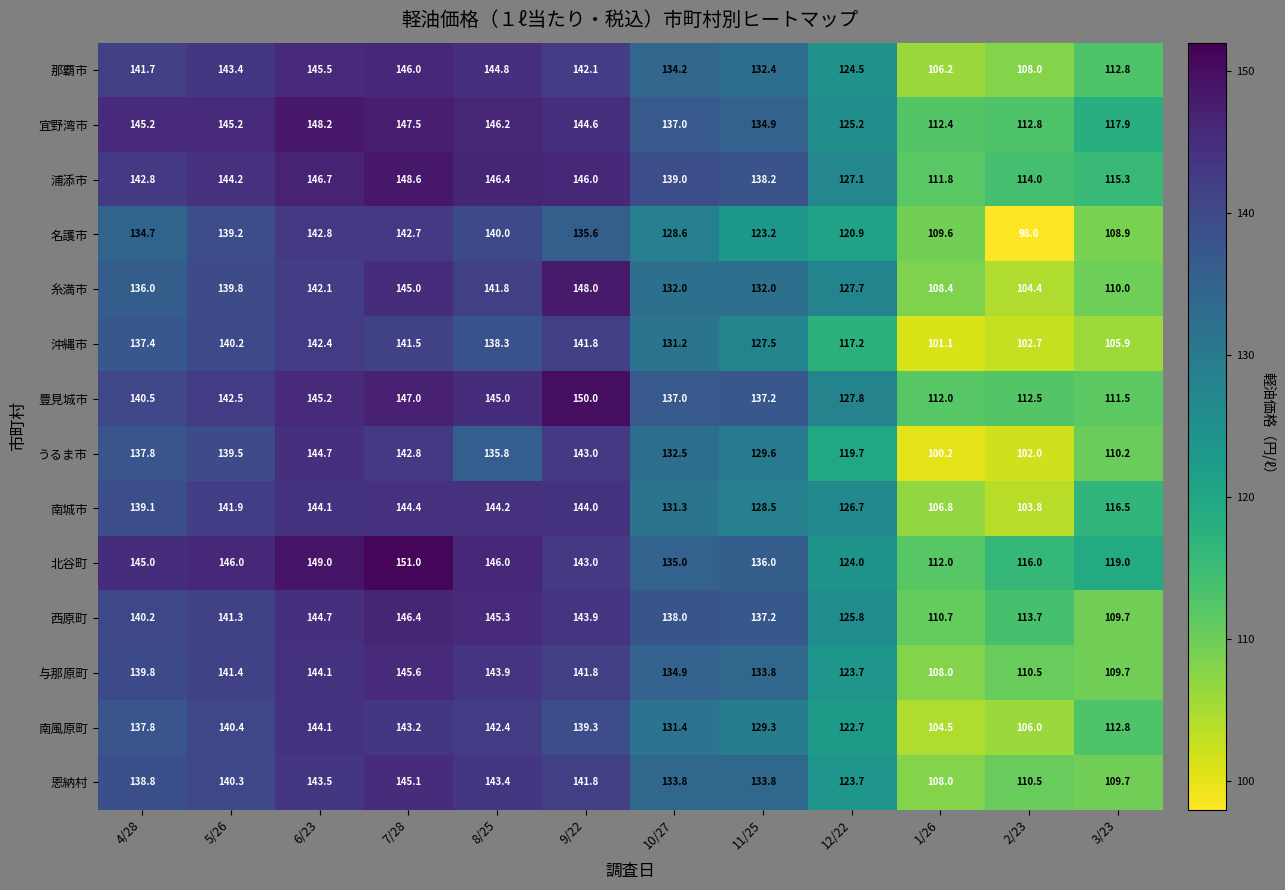

What is the sum of the 宜野湾市 values at 5/26 and 1/26?

257.6